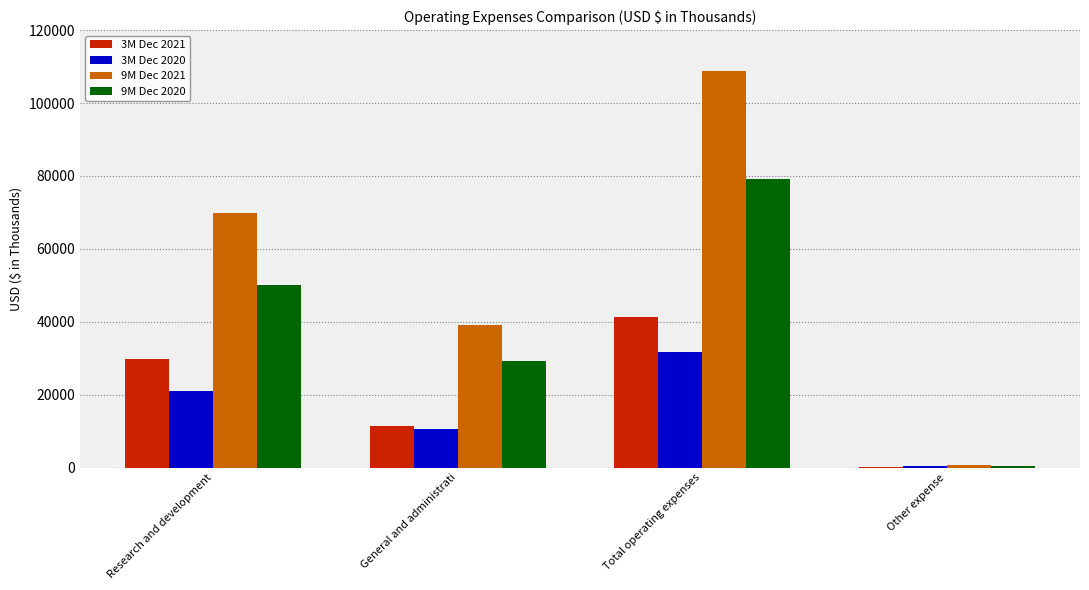

Reading left to right, transcribe all the data shown in this chart.

3M Dec 2021: Research and development=29756	General and administrati=11515	Total operating expenses=41271	Other expense=114
3M Dec 2020: Research and development=21091	General and administrati=10549	Total operating expenses=31640	Other expense=503
9M Dec 2021: Research and development=69822	General and administrati=38984	Total operating expenses=108806	Other expense=825
9M Dec 2020: Research and development=49989	General and administrati=29211	Total operating expenses=79200	Other expense=352